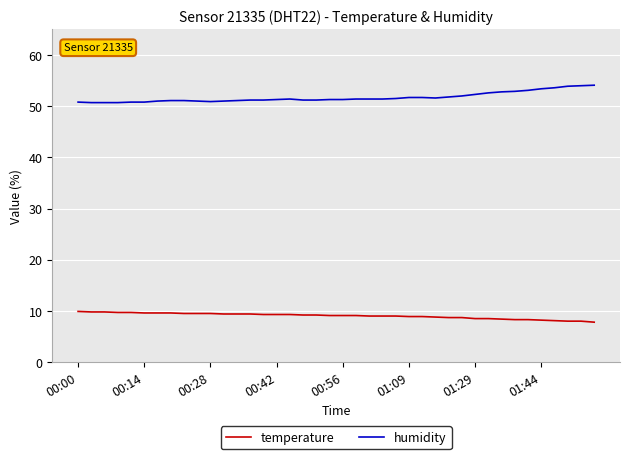

What is the greatest value displayed?

54.1